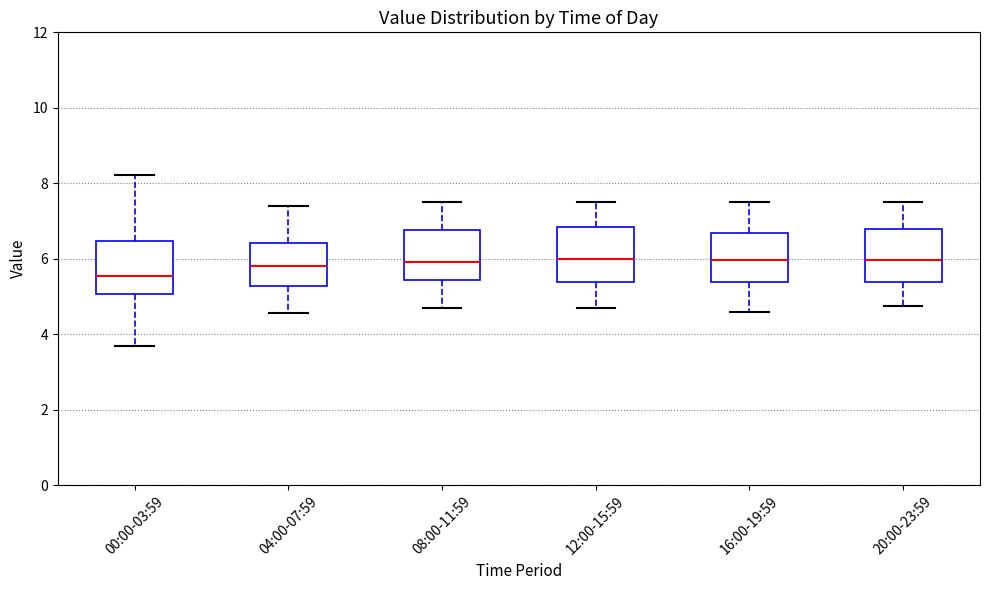

Which box has the lowest median line?

00:00-03:59